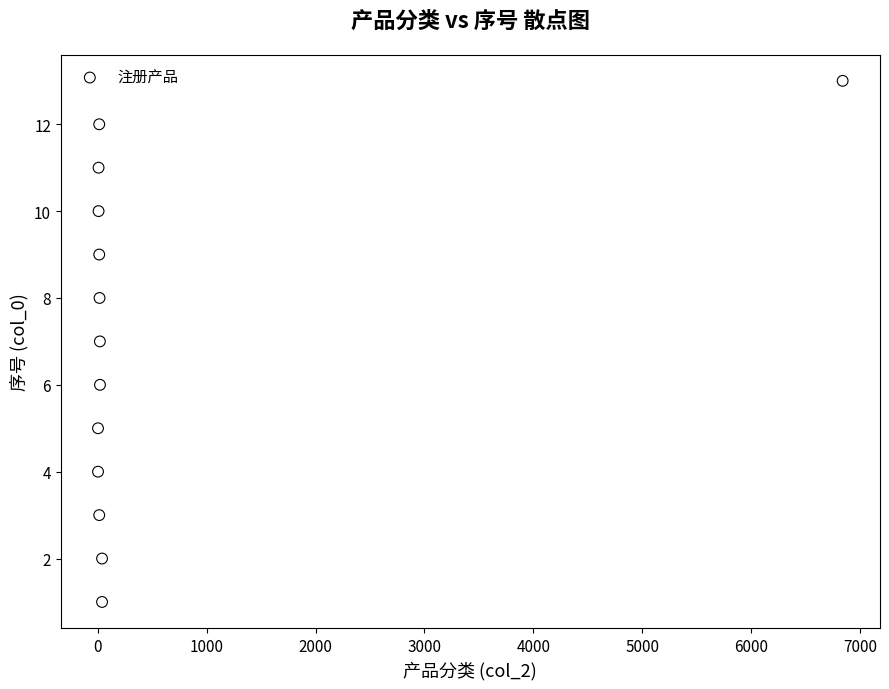

What is the range of X values (max minus min)?

6837